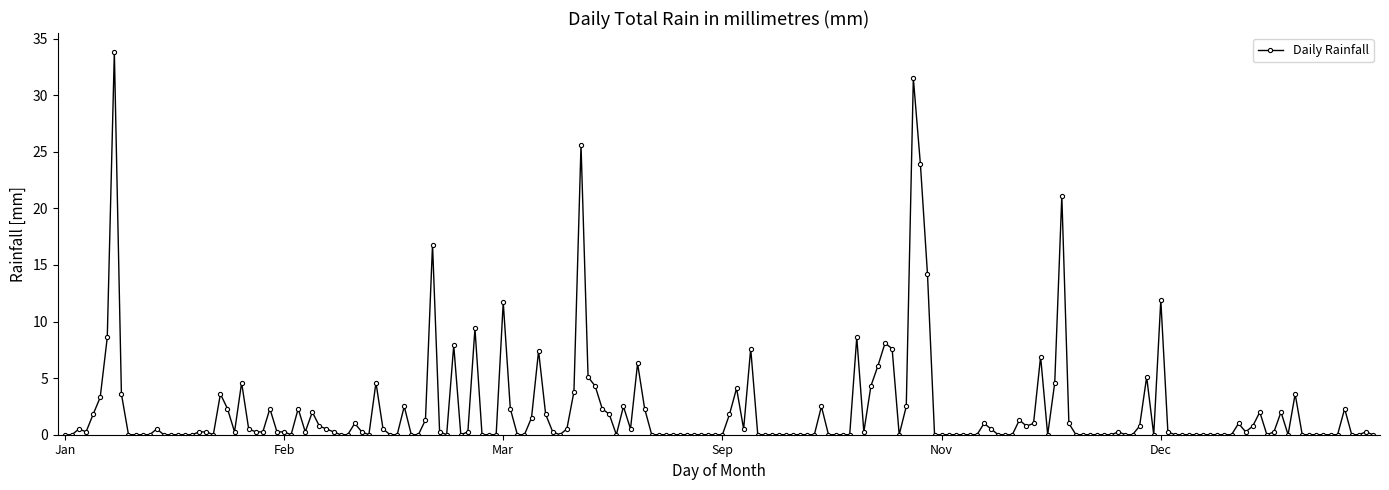

True or false: the data has more than 2 interior local peaks.

True